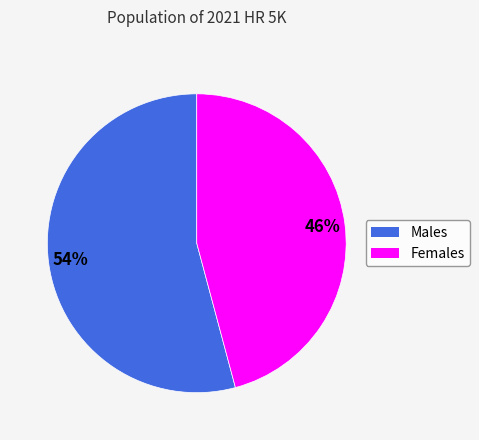

To the nearest percent, what is the average slice percentage?

50%